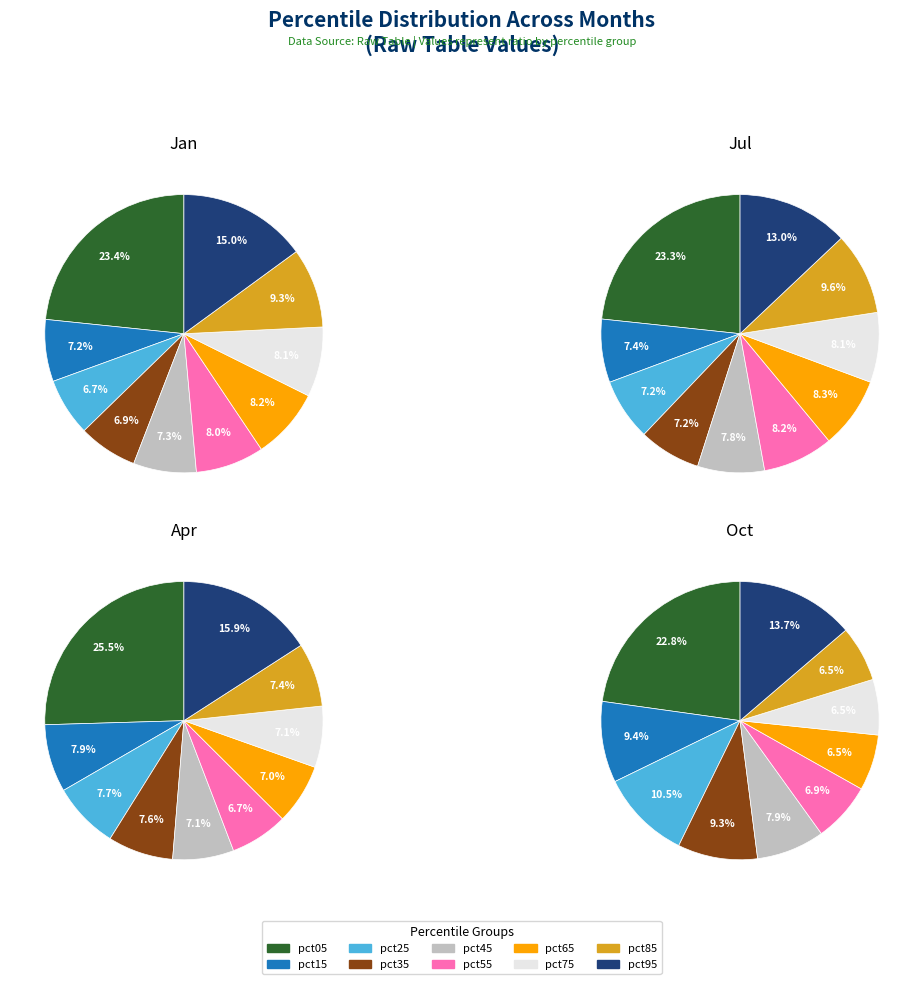

Combined, what portion of the pie is 6 and 4?

15.6%